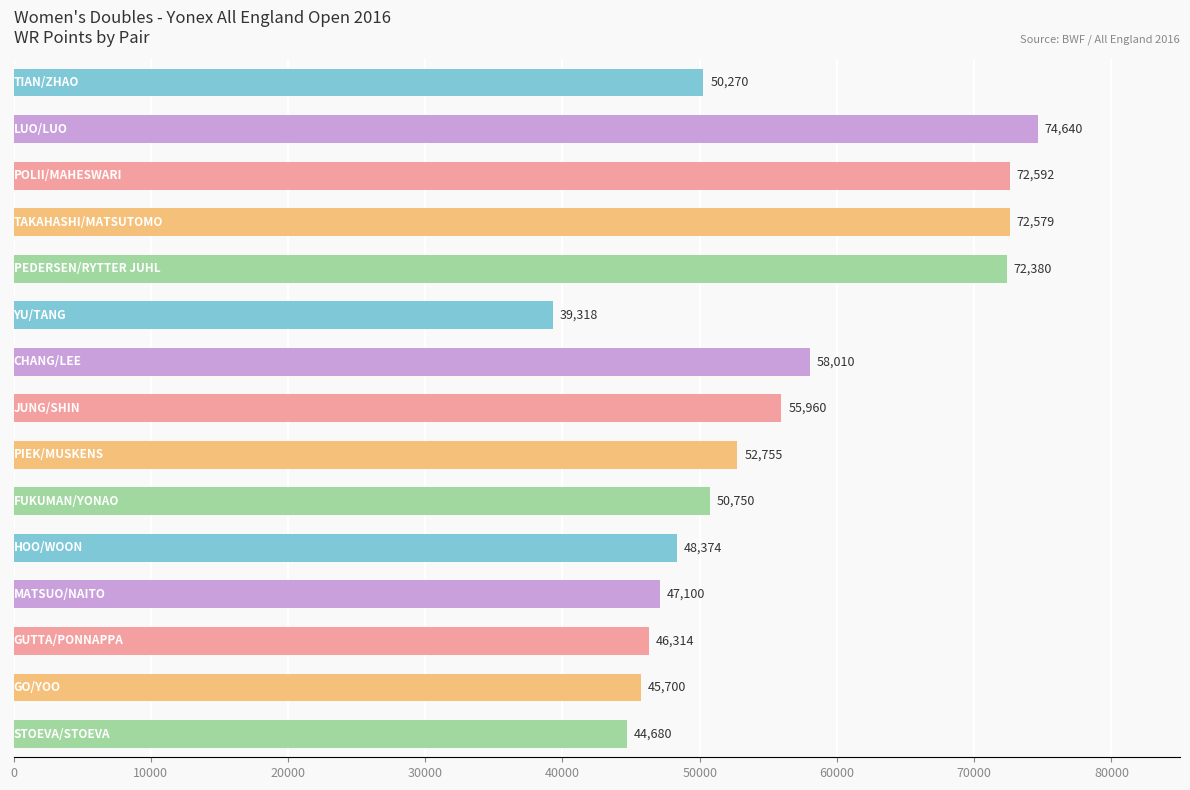

What is the minimum value shown in the chart?

39318